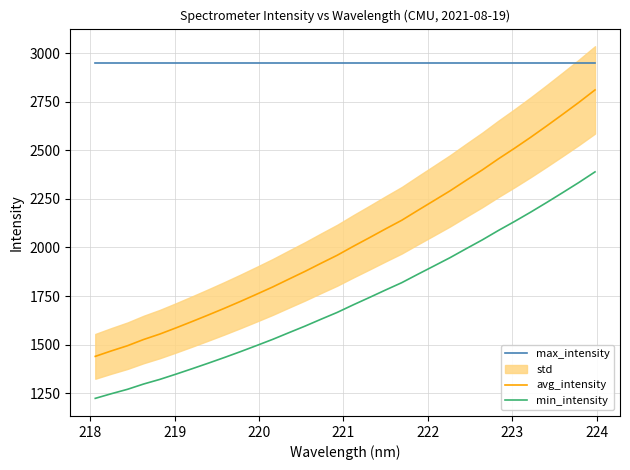

Does the chart display data point markers on the line(s)?

No